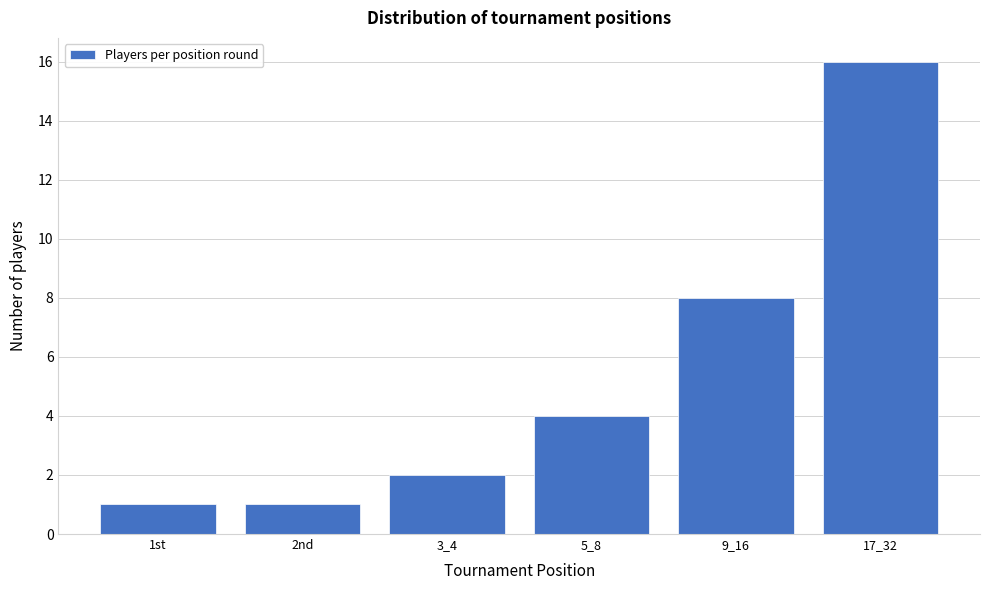

Reading left to right, extract all data points from this chart.

1	1	2	4	8	16